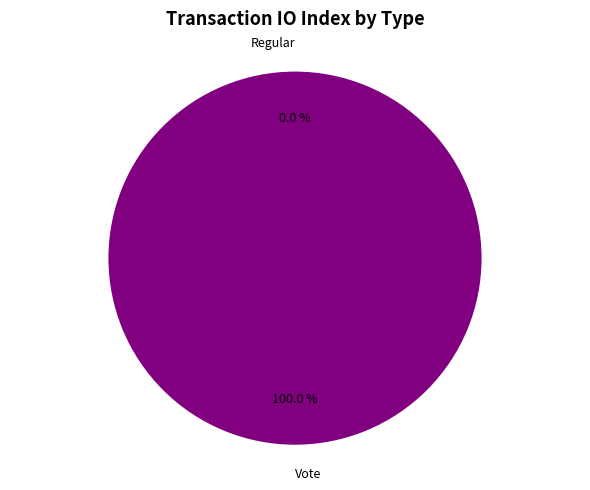

Count the number of slices in the pie.

2